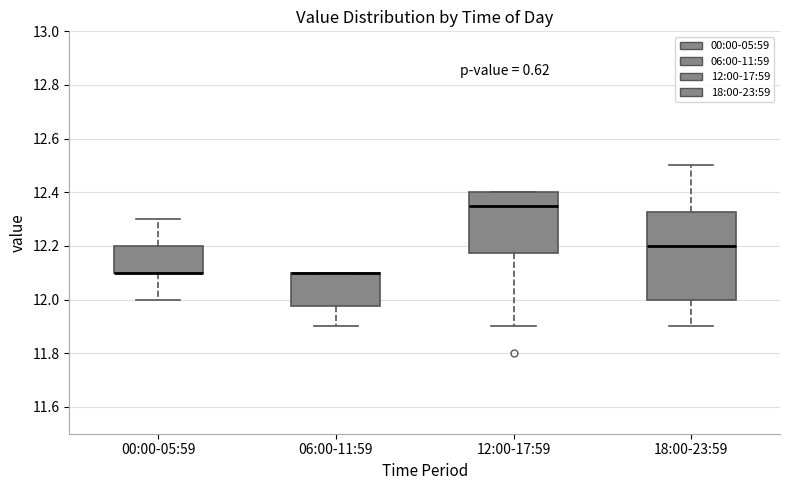

Which box is the tallest, from its lower edge to its upper edge?

18:00-23:59